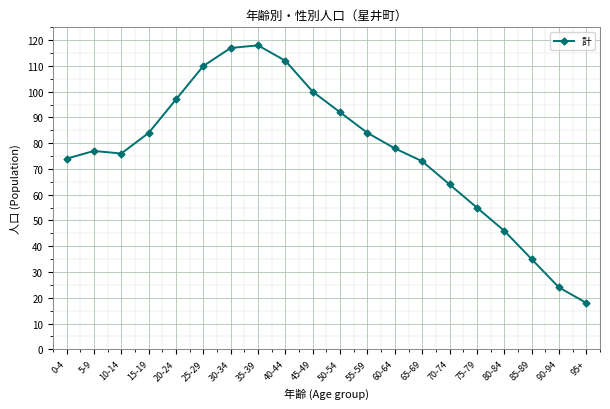

The chart shows a value of 84 at 70-74. True or false?

False